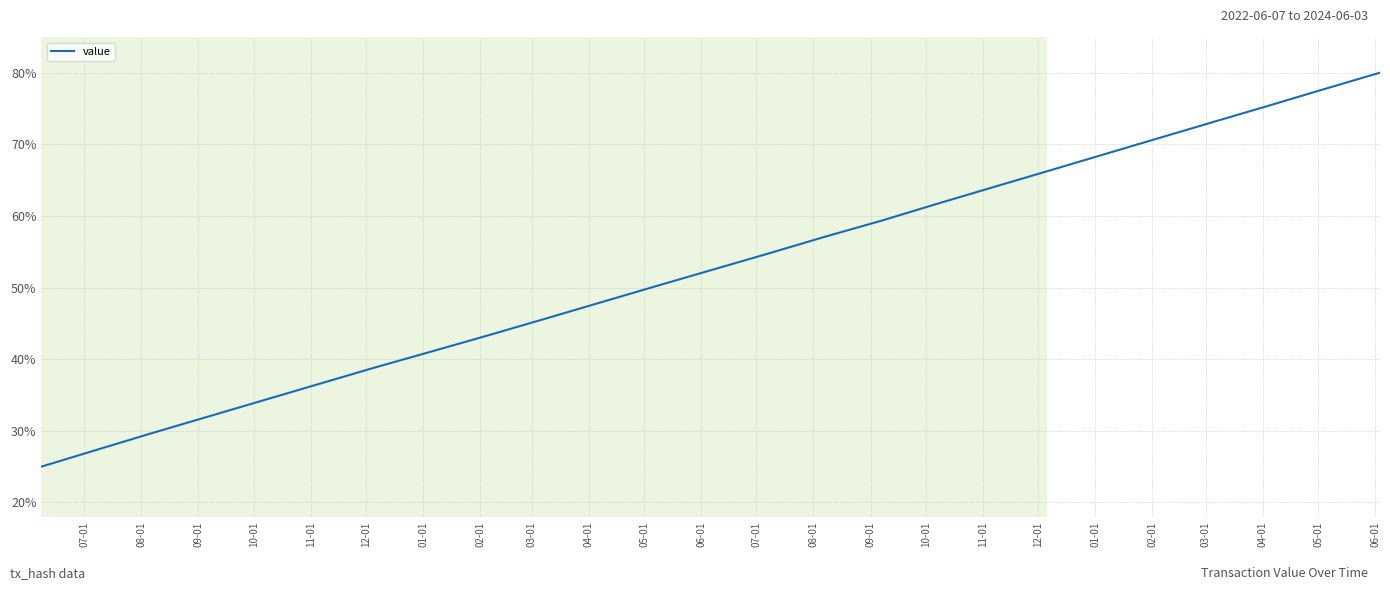

Does the chart have visible grid lines?

Yes